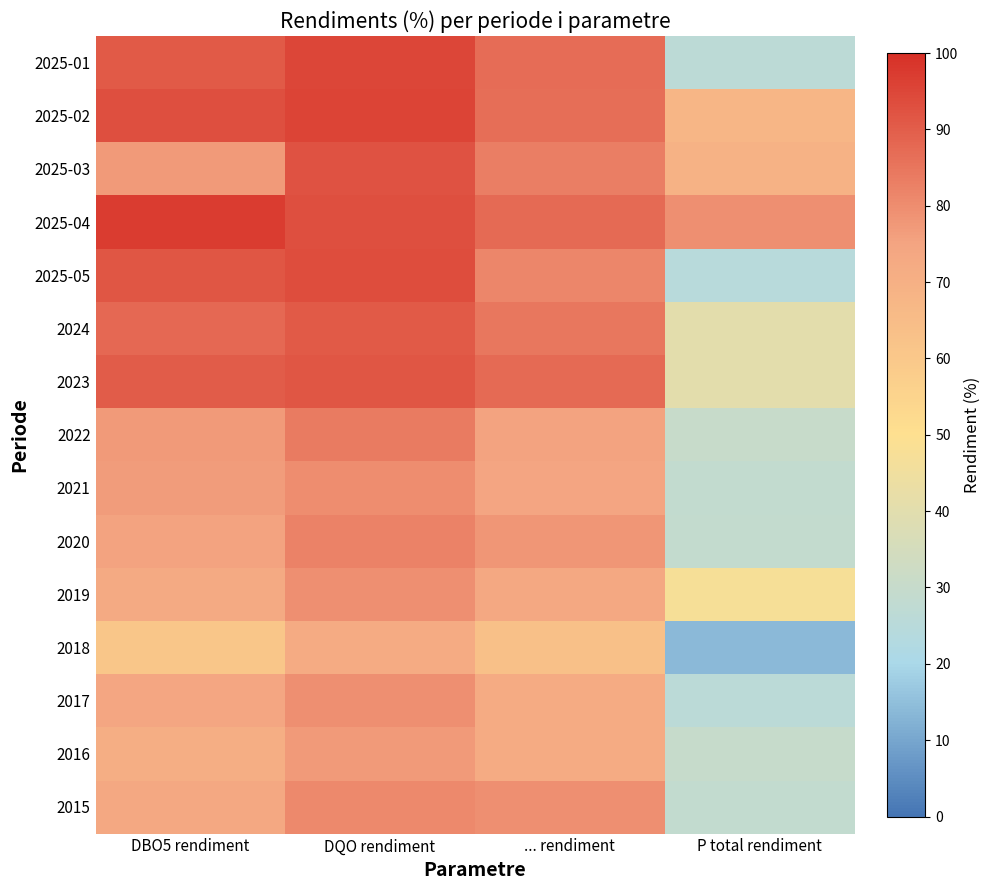

At how many categories does at least one series exceed 66?

4